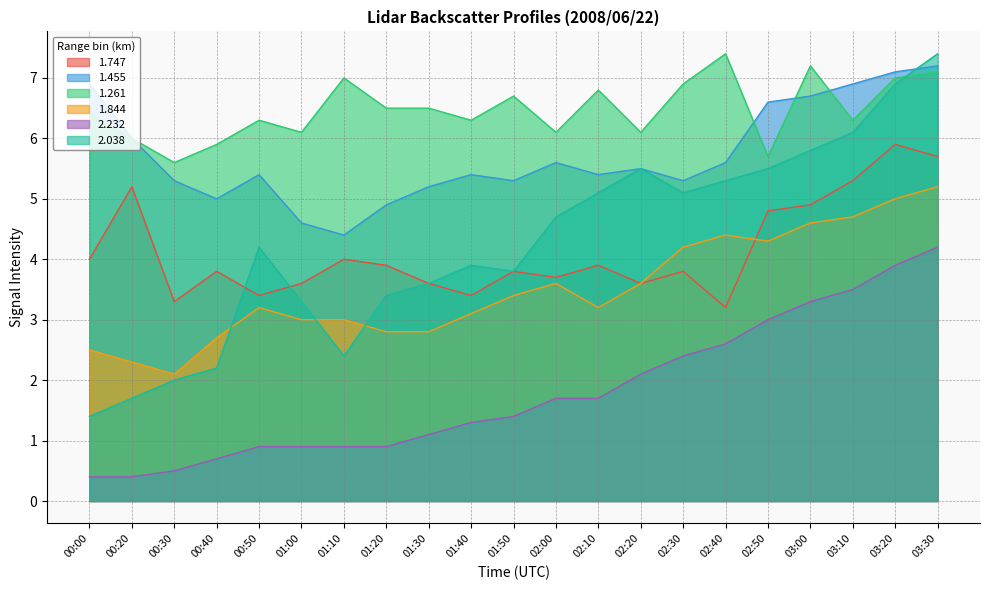

Rank the series by their maximum value, from lowest to highest.

2.232, 1.844, 1.747, 1.455, 1.261, 2.038